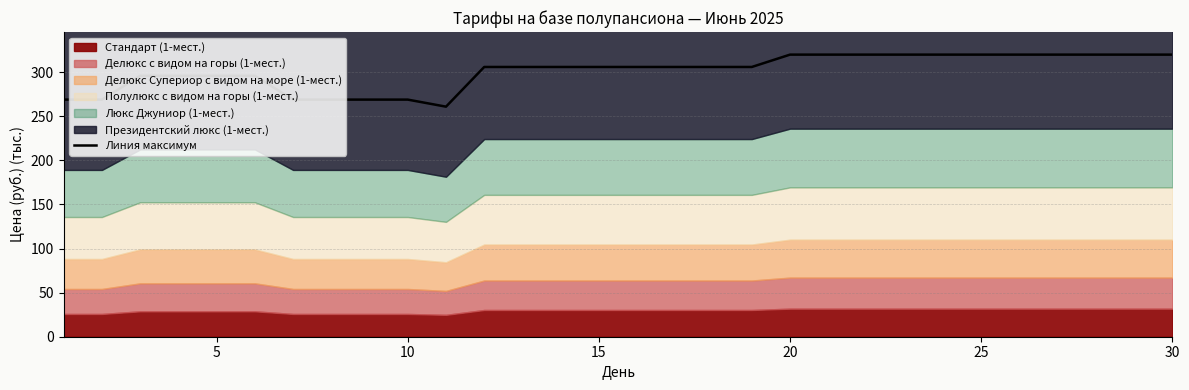

What is the sum of all values?

9021.0